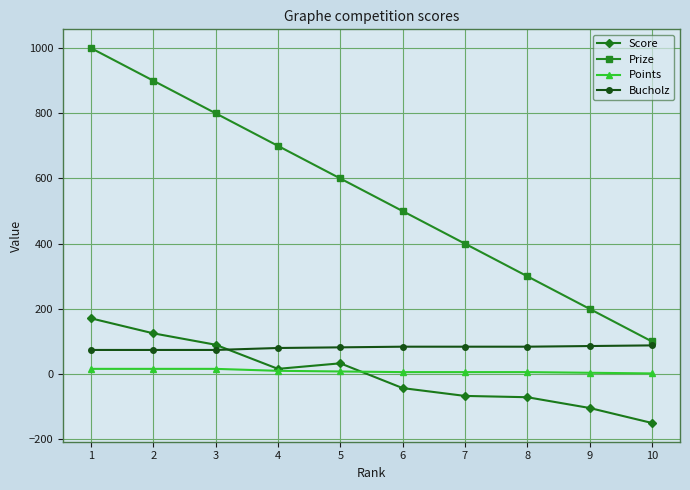

True or false: Score and Bucholz intersect in this chart.

True